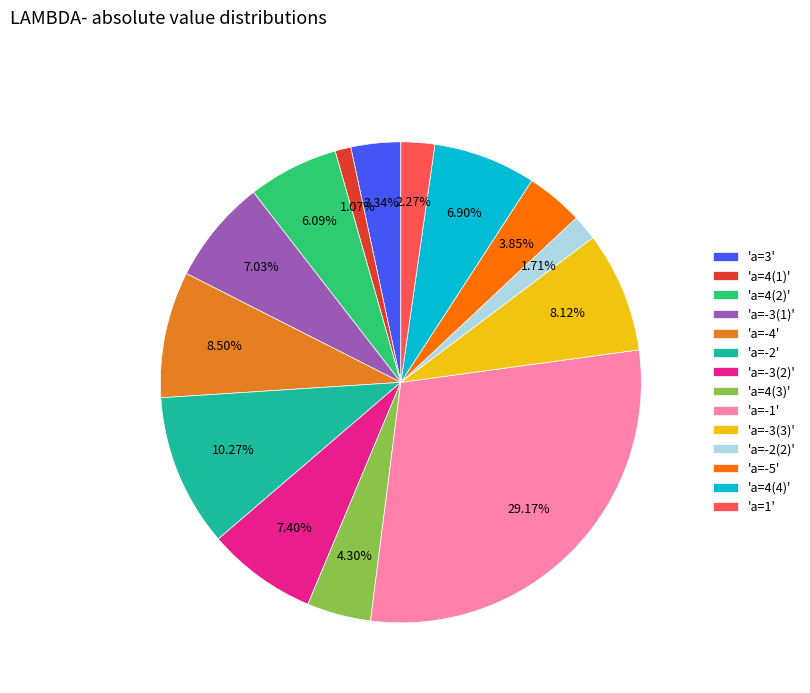

Which has a higher value, 'a=1' or 'a=-1'?

'a=-1'